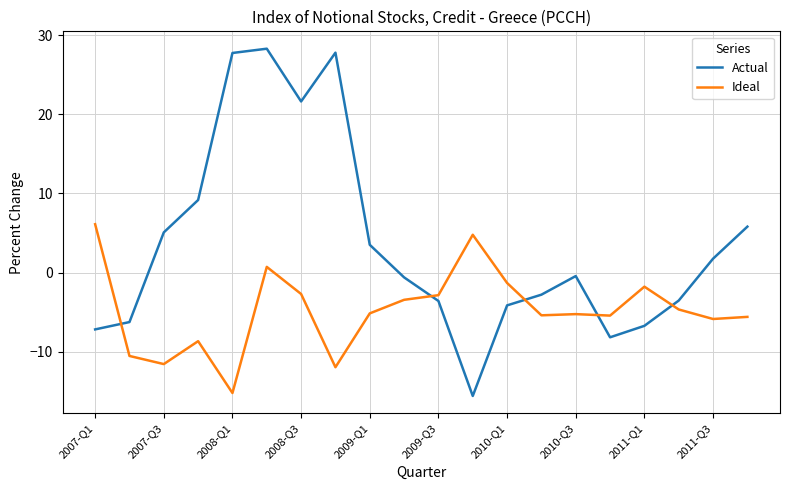

What is the minimum value for Ideal?

-15.2